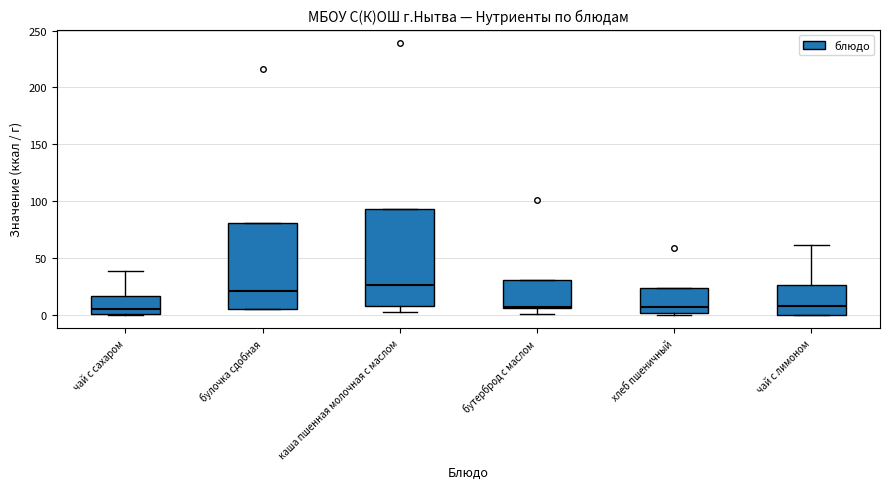

Reading left to right, read every box against the y-axis: the position of its median line, the range the box covers, and the ends of its whiskers. The values are not printed on the chart, so give them approximately, as read against the axis.

чай с сахаром: median 5, box 0 to 15, whiskers 0 to 40
булочка сдобная: median 20, box 5 to 80, whiskers 5 to 80
каша пшенная молочная с маслом: median 25, box 5 to 95, whiskers 0 to 95
бутерброд с маслом: median 5, box 5 to 30, whiskers 0 to 30
хлеб пшеничный: median 5, box 0 to 25, whiskers 0 to 25
чай с лимоном: median 10, box 0 to 25, whiskers 0 to 60